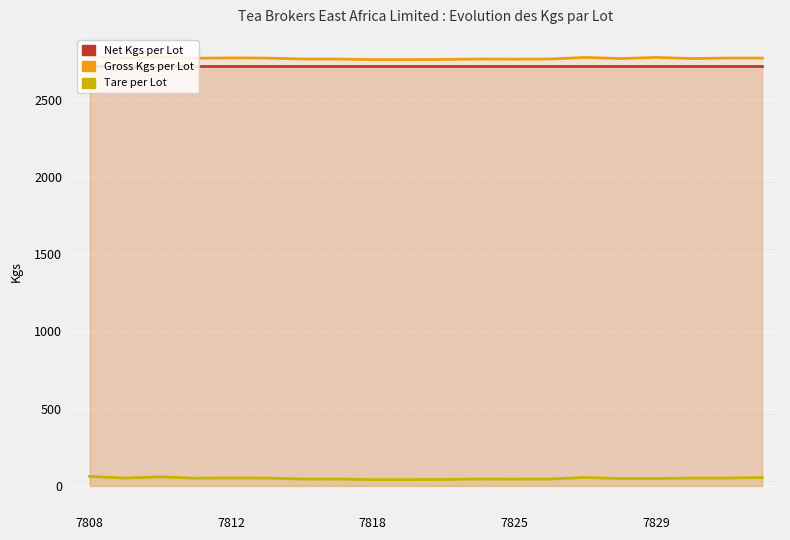

What is the lowest value of the Gross series?

2760